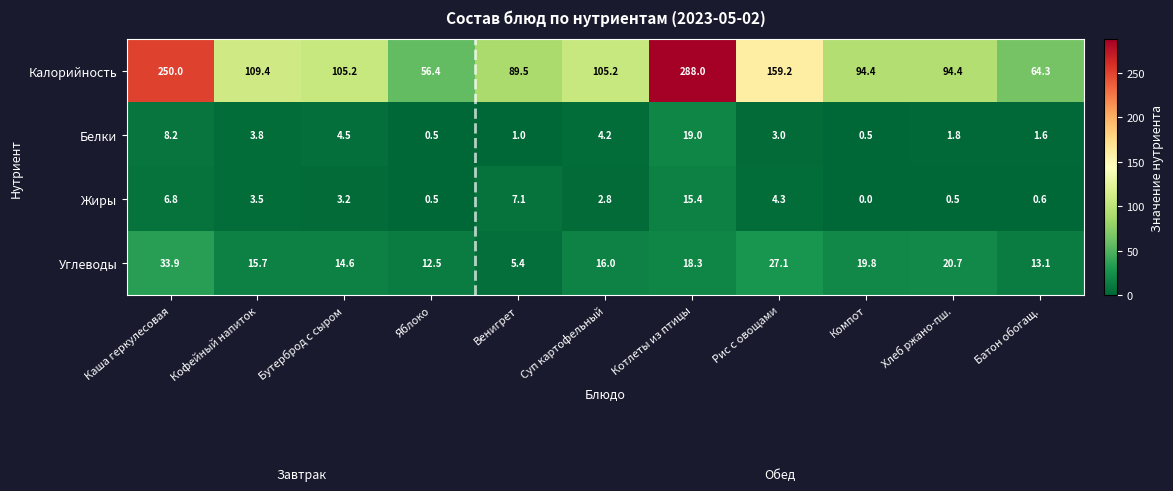

Which series changed the most between Яблоко and Хлеб ржано-пш.?

Калорийность